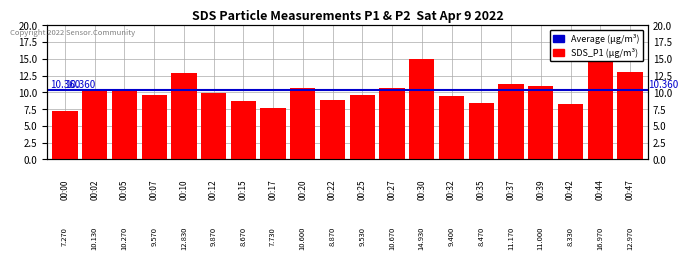

The chart shows a value of 8.9 at 00:22. True or false?

True